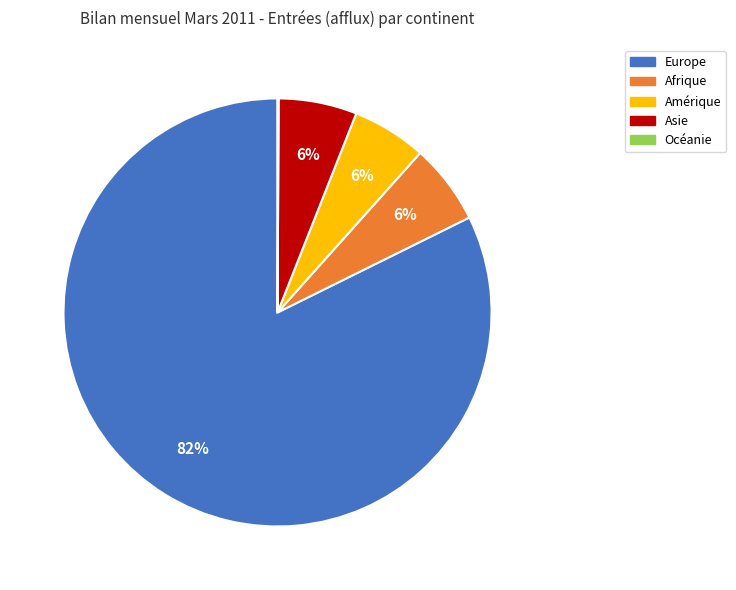

To the nearest percent, what portion does Afrique represent?

6%